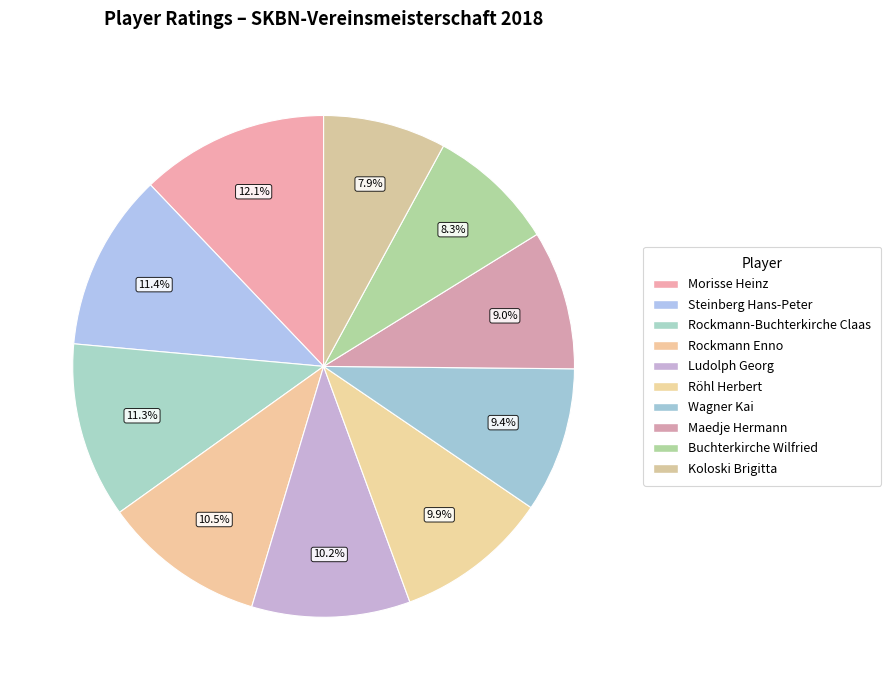

Count the number of slices in the pie.

10